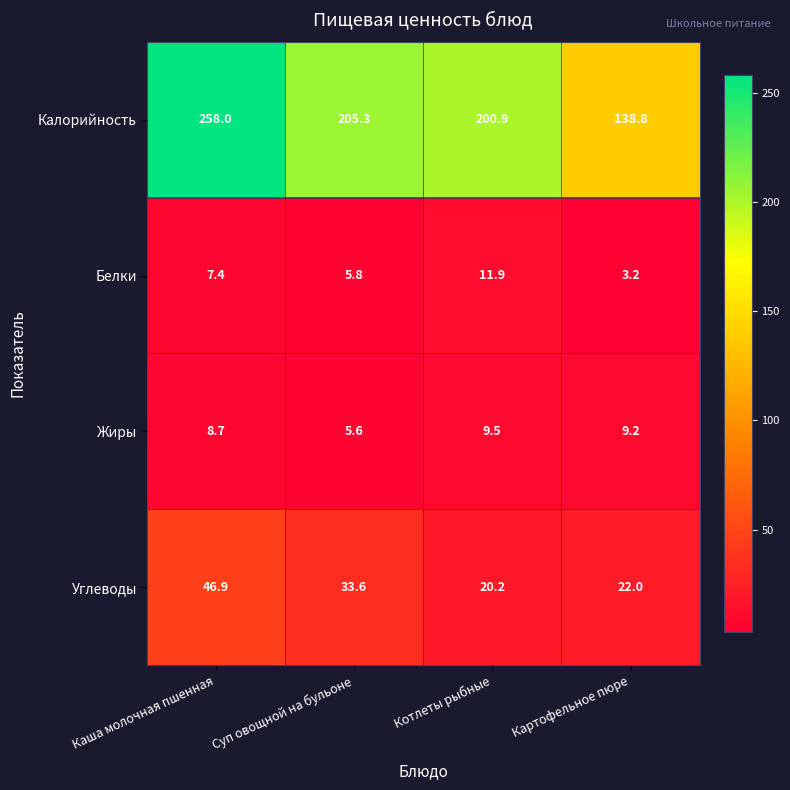

What is the maximum value shown in the chart?

258.0